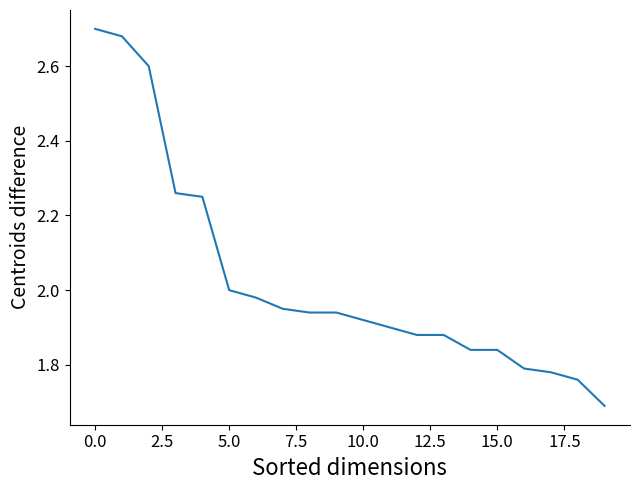

What is the difference between the maximum and minimum values?

1.0